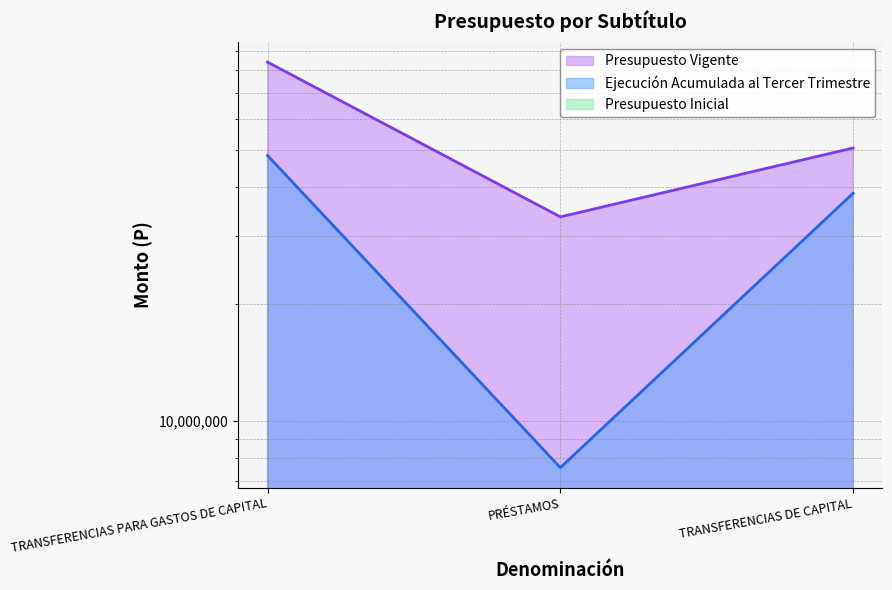

How many distinct data groups are displayed?

2